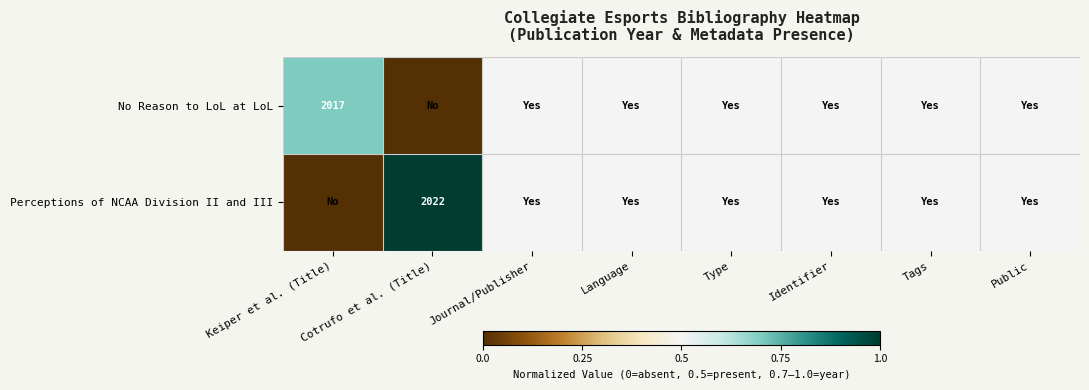

True or false: No Reason to LoL at LoL has a value of 2017.0 at Keiper et al. (Title).

True